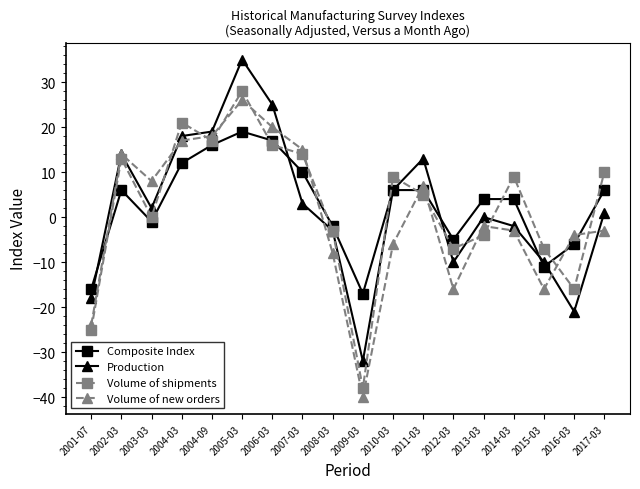

What is the smallest value displayed?

-40